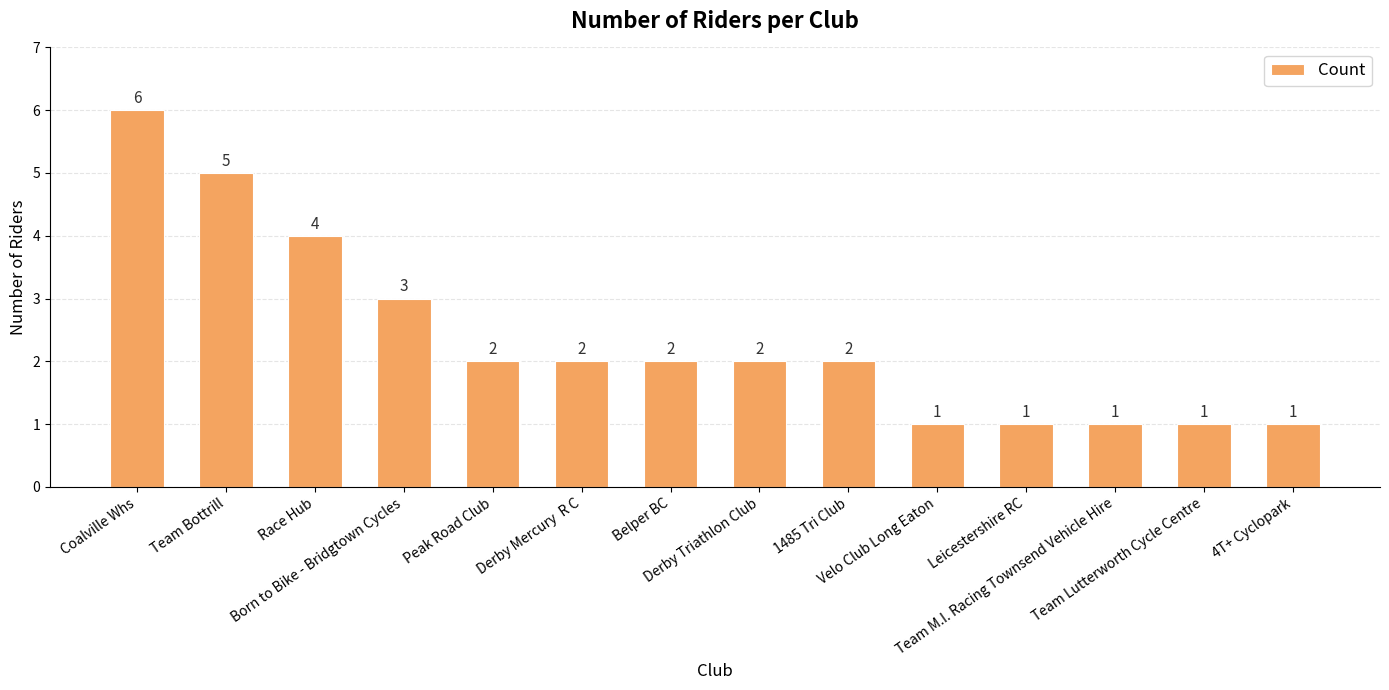

Reading left to right, extract all data points from this chart.

Coalville Whs=6	Team Bottrill=5	Race Hub=4	Born to Bike - Bridgtown Cycles=3	Peak Road Club=2	Derby Mercury  R C=2	Belper BC=2	Derby Triathlon Club=2	1485 Tri Club=2	Velo Club Long Eaton=1	Leicestershire RC=1	Team M.I. Racing Townsend Vehicle Hire=1	Team Lutterworth Cycle Centre=1	4T+ Cyclopark=1